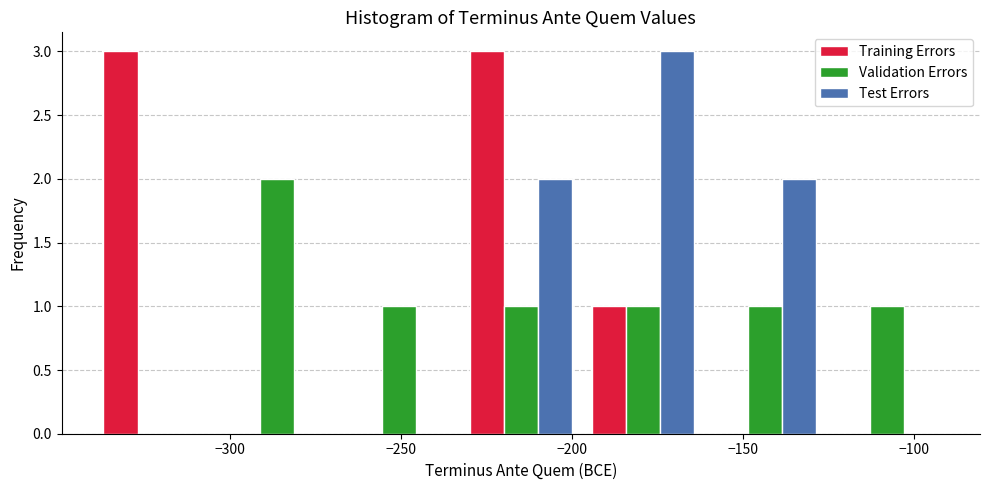

Reading left to right, transcribe this chart: for each range on the x-axis, give the height of each series' bar. Neither the bar edges nor the heights are printed on the chart, so give them approximately, as read against the axes.

-340 to -305: Training Errors=3	Validation Errors=0	Test Errors=0
-305 to -270: Training Errors=0	Validation Errors=2	Test Errors=0
-270 to -235: Training Errors=0	Validation Errors=1	Test Errors=0
-235 to -195: Training Errors=3	Validation Errors=1	Test Errors=2
-195 to -160: Training Errors=1	Validation Errors=1	Test Errors=3
-160 to -125: Training Errors=0	Validation Errors=1	Test Errors=2
-125 to -90: Training Errors=0	Validation Errors=1	Test Errors=0